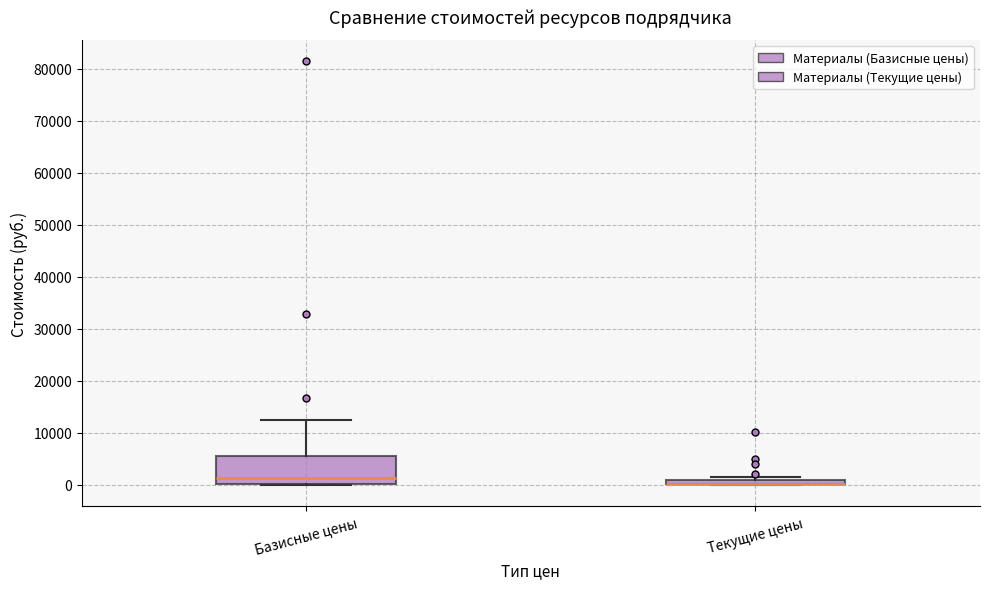

Comparing the boxes themselves (not the whiskers), which one is the tallest?

Базисные цены